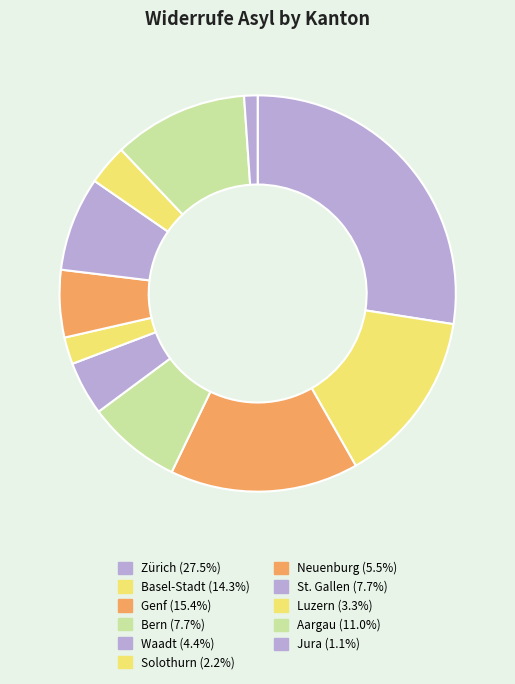

Count the number of slices in the pie.

11